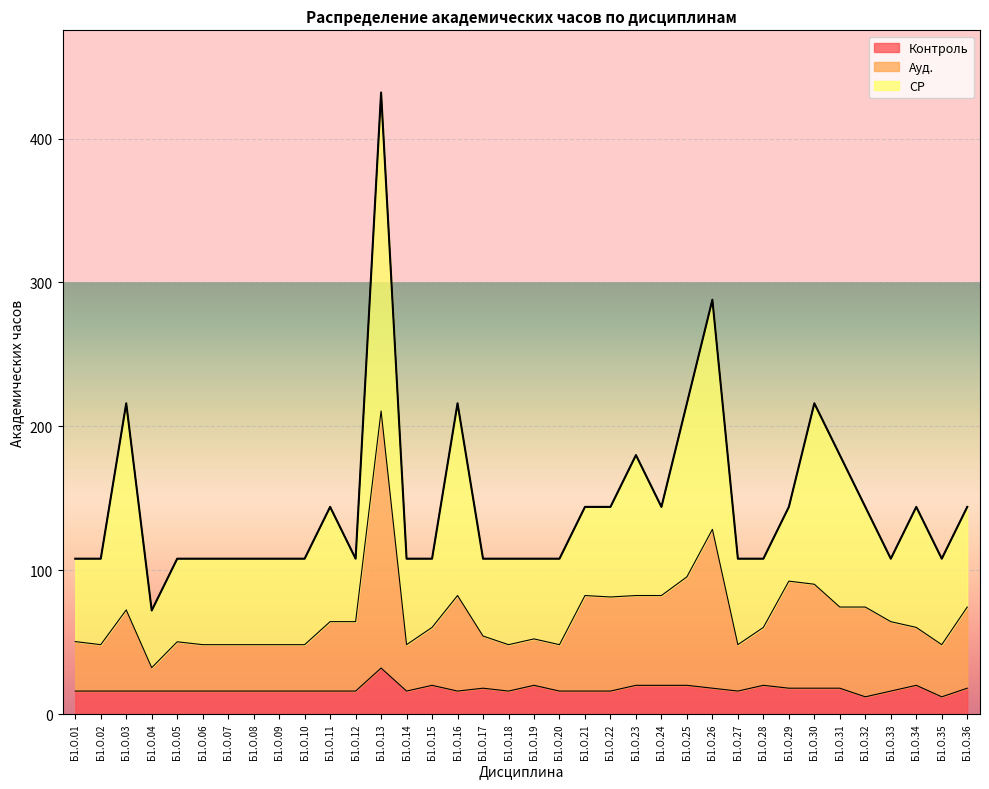

At which category is the sum across all series the highest?

Б1.О.13